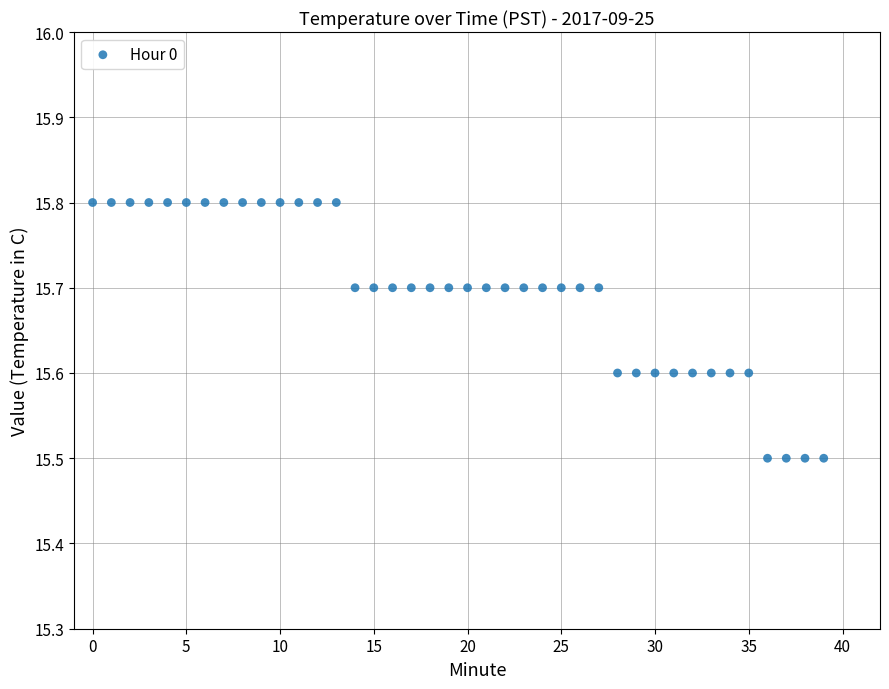

What is the range of Y values (max minus min)?

0.3